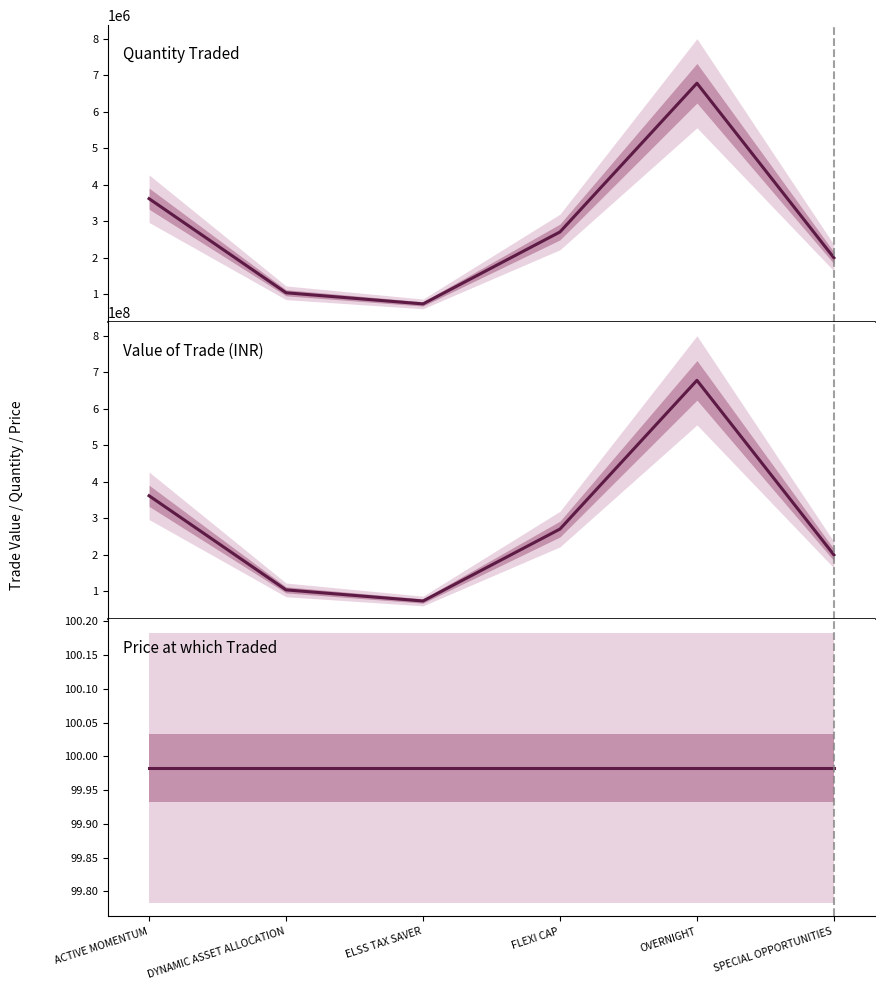

True or false: Price at which Traded and Value of the Trade cross at least once.

False